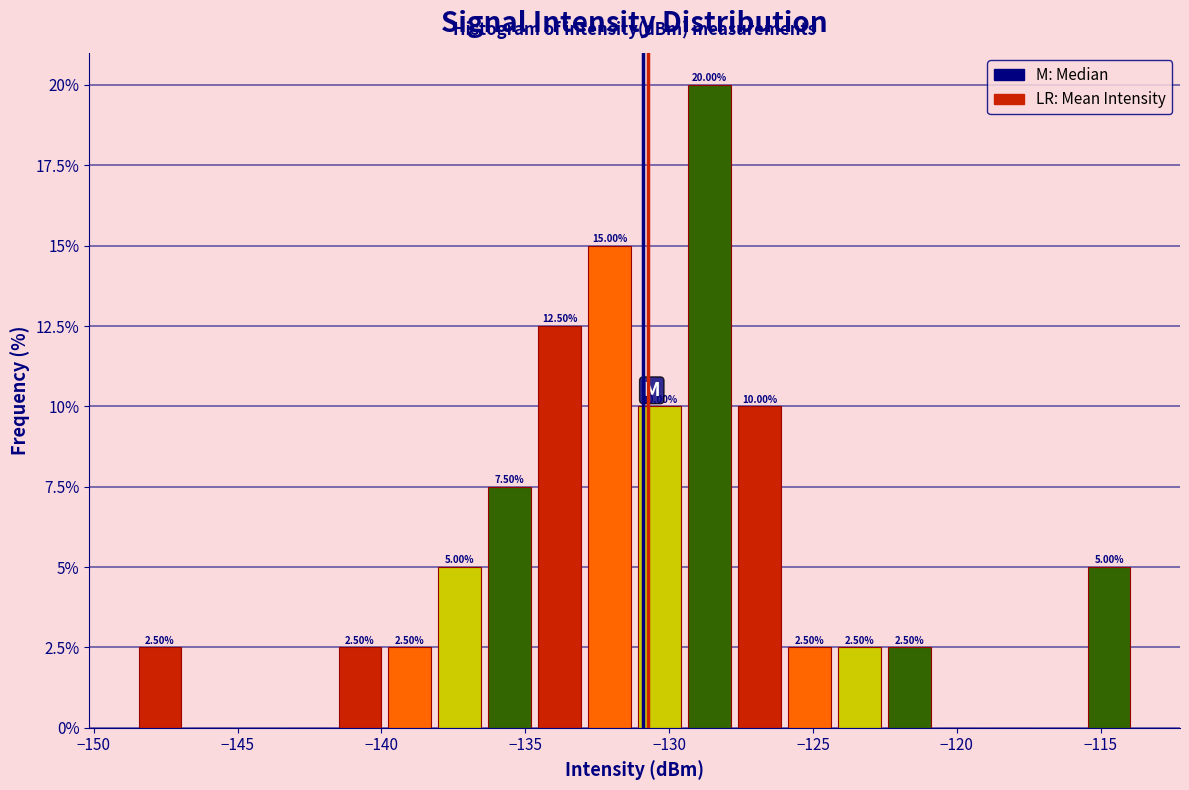

Read against the x-axis, roughly where is the centre of the tallest bar?

-128.5